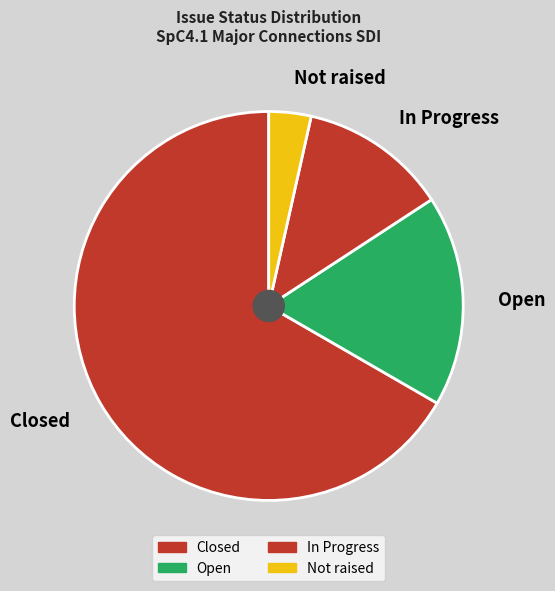

Between Open and Not raised, which is larger?

Open